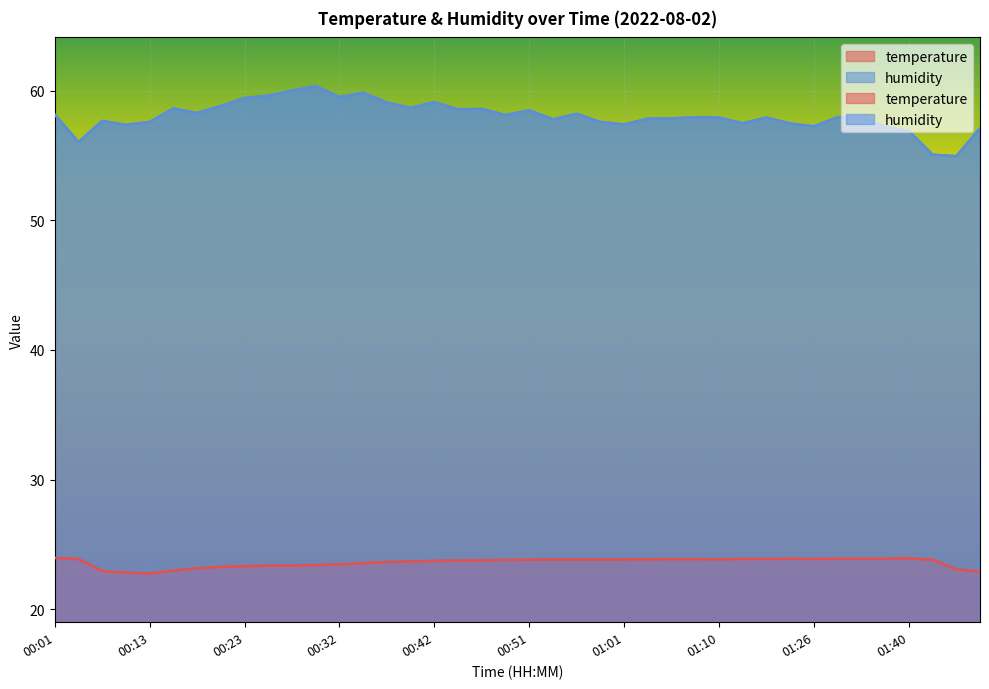

List the series in order of their overall mean, highest first.

humidity, temperature